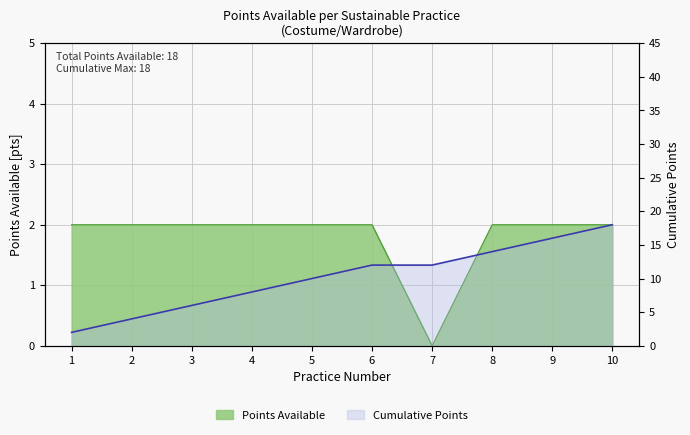

How many interior local valleys (lower than both neighbors) does the data have?

1